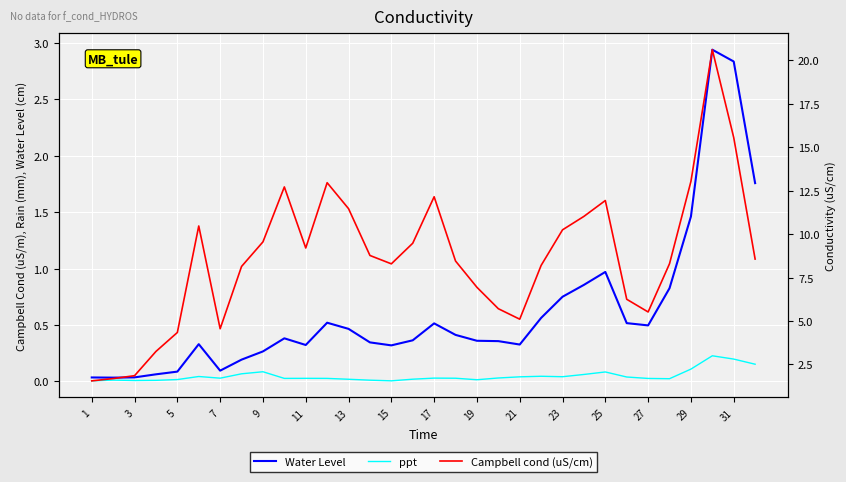

What is the greatest value displayed?

20.6